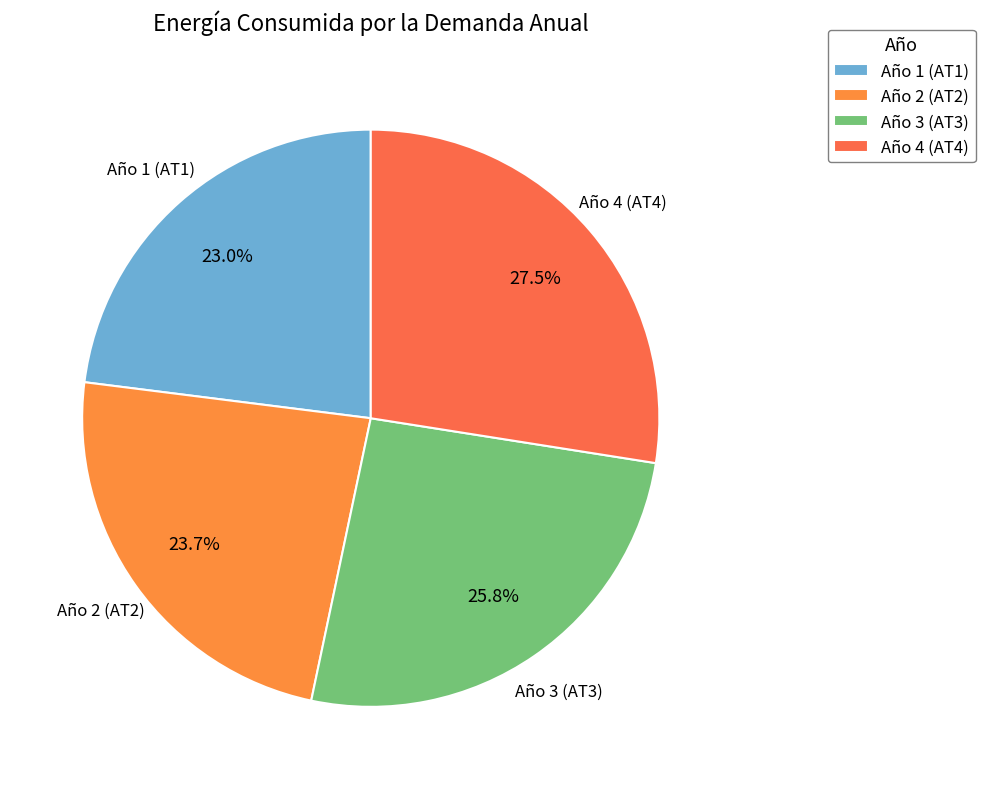

How many segments does this pie chart have?

4